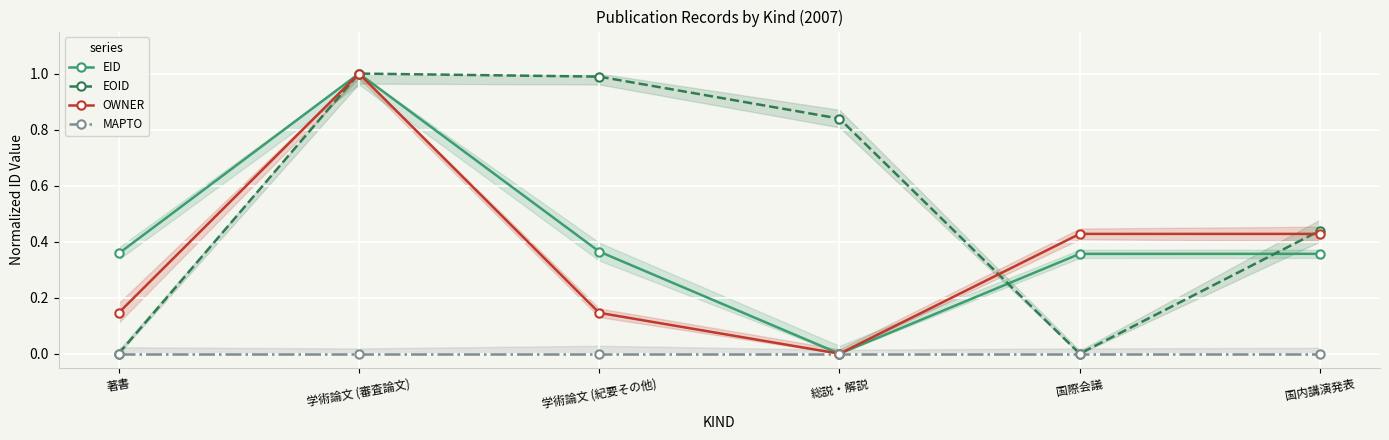

True or false: MAPTO has a value of 0.0 at 学術論文 (紀要その他).

True